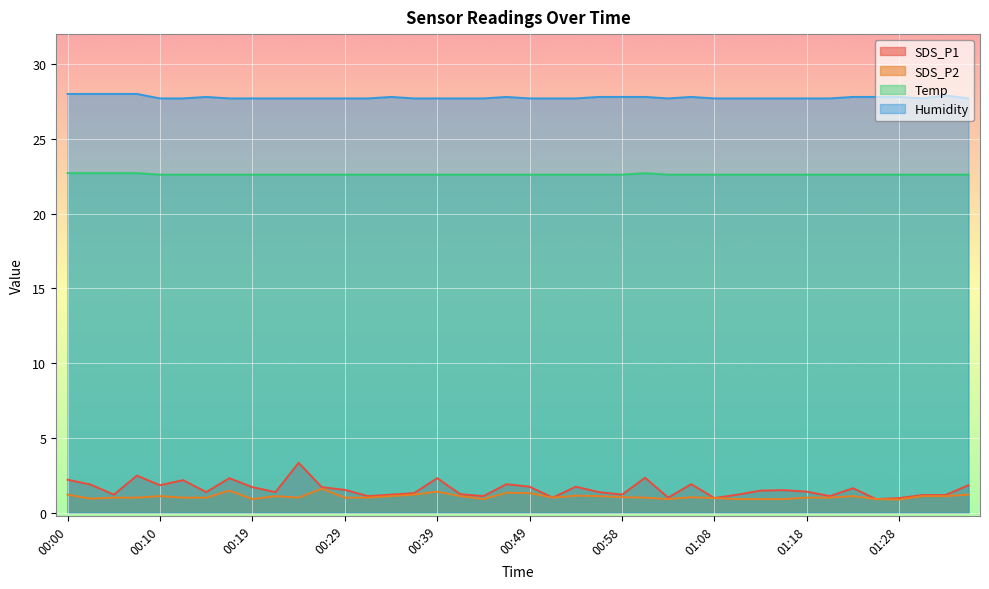

What are all the series names shown in the legend?

SDS_P1, SDS_P2, Temp, Humidity